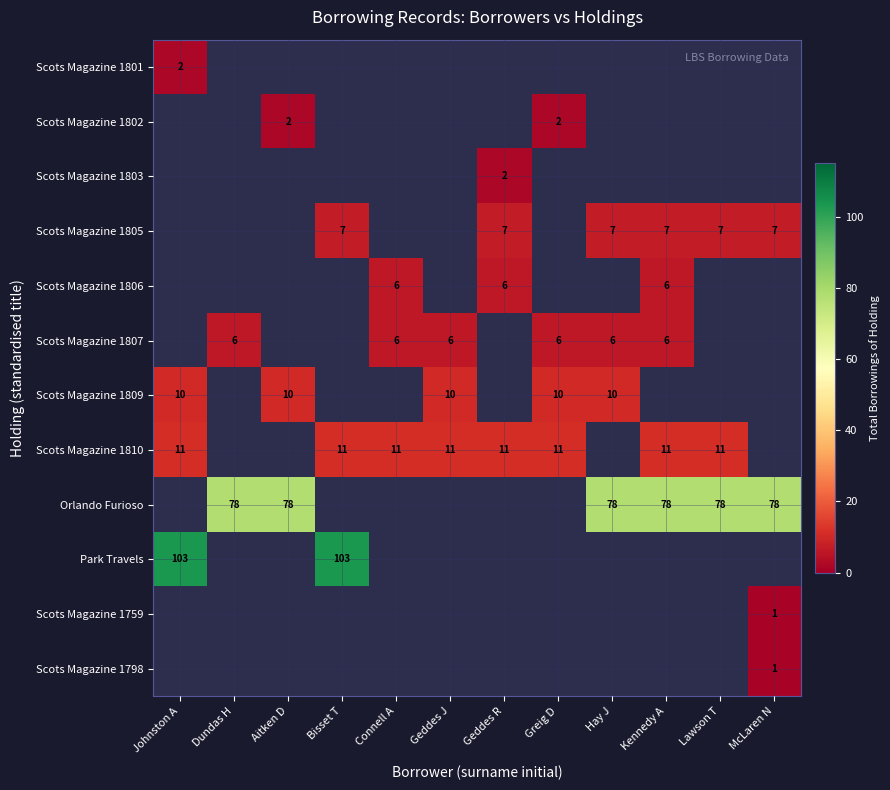

True or false: Scots Magazine 1809 has a value of 14 at Hay J.

False